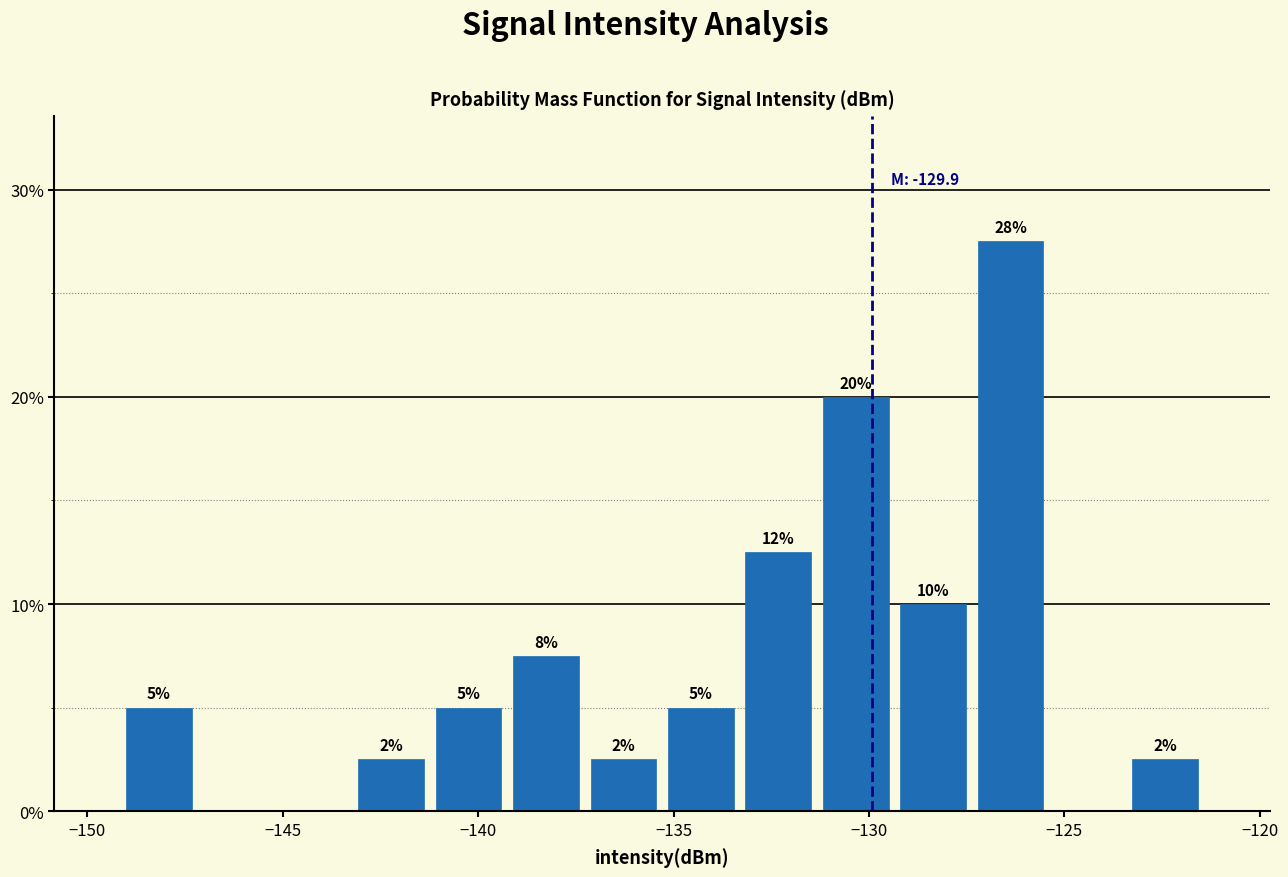

Around what value on the x-axis is the tallest bar? Give the approximate position of its centre, as read against the axis.

-126.5